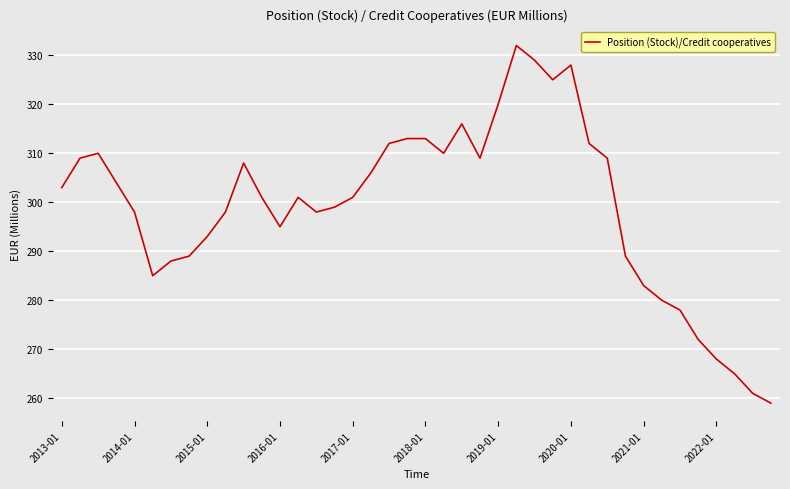

What is the difference between the maximum and minimum values?

73